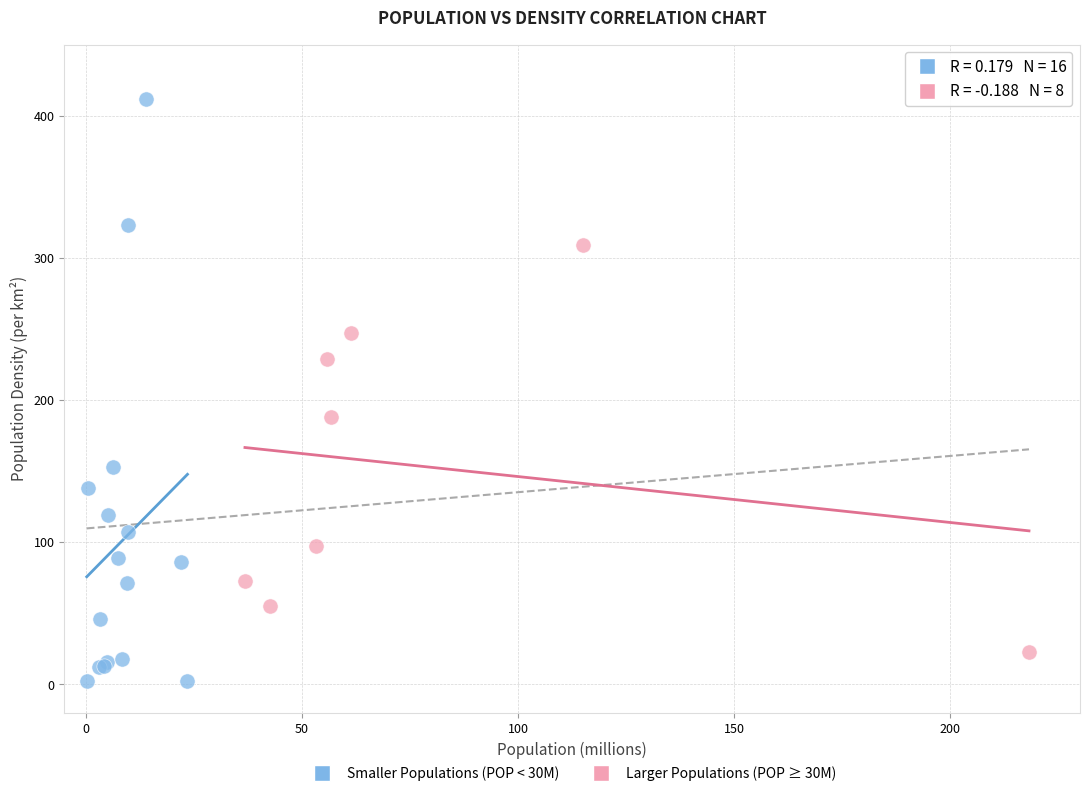

Which series reaches the maximum Y coordinate?

Smaller Populations (POP < 30M)